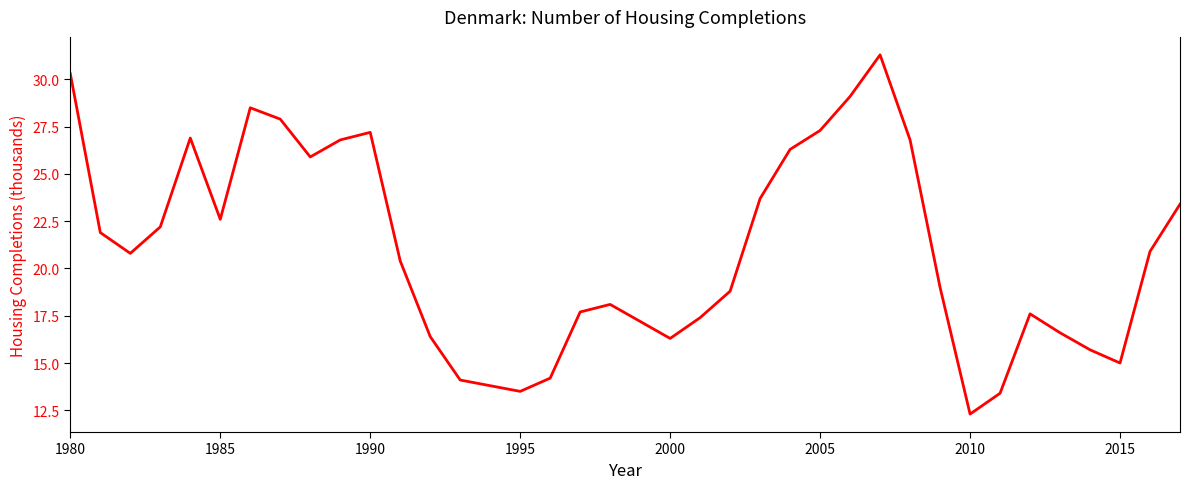

What is the difference between the maximum and minimum values?

19.0